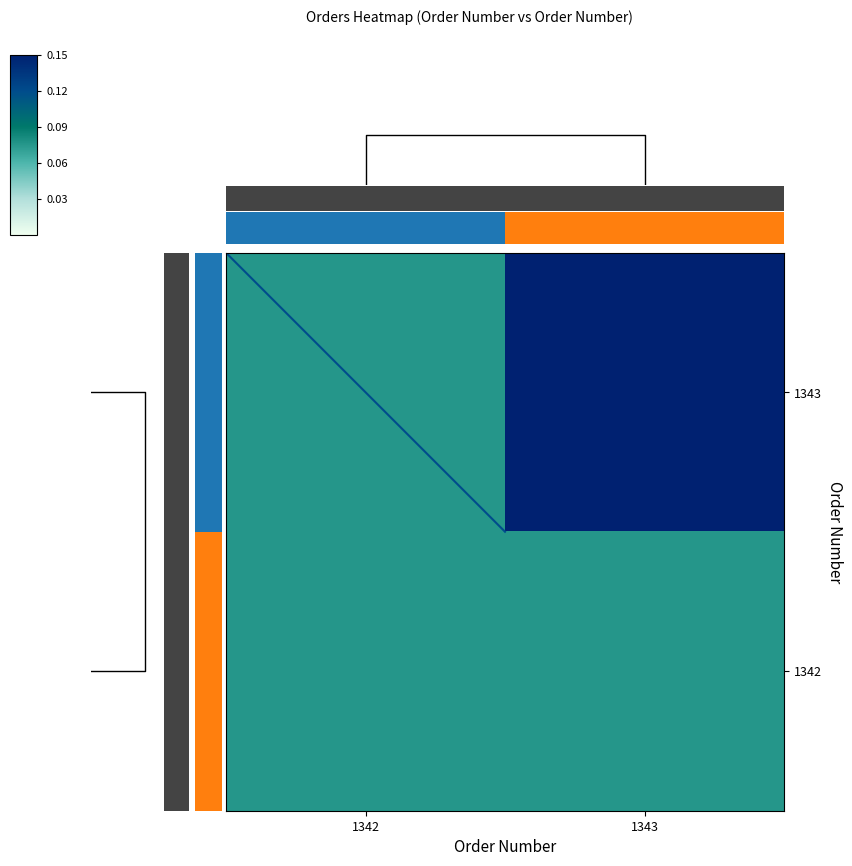

What is the maximum value for 1342?

0.1